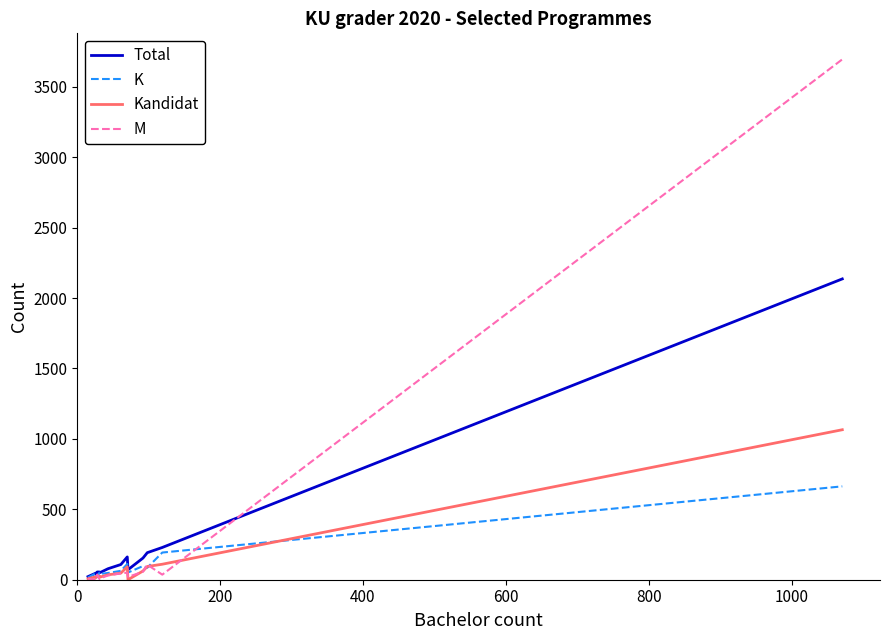

What is the label of the 11th point from the right?

600